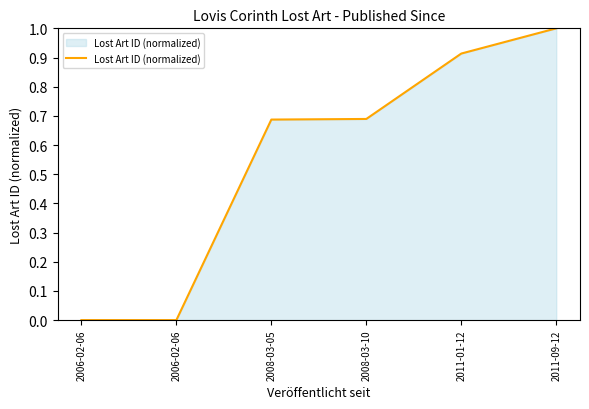

Is it true that the value at 2008-03-05 is 0.3?

False